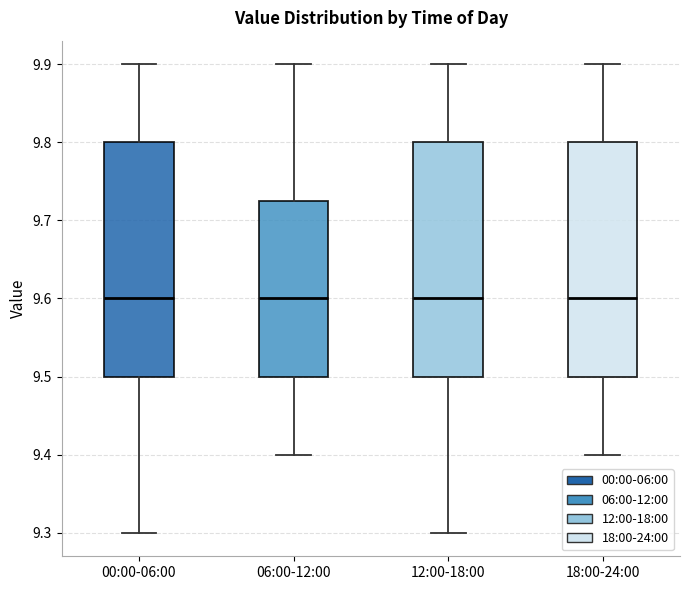

Reading left to right, read every box against the y-axis: the position of its median line, the range the box covers, and the ends of its whiskers. The values are not printed on the chart, so give them approximately, as read against the axis.

00:00-06:00: median 9.60, box 9.50 to 9.80, whiskers 9.30 to 9.90
06:00-12:00: median 9.60, box 9.50 to 9.73, whiskers 9.40 to 9.90
12:00-18:00: median 9.60, box 9.50 to 9.80, whiskers 9.30 to 9.90
18:00-24:00: median 9.60, box 9.50 to 9.80, whiskers 9.40 to 9.90